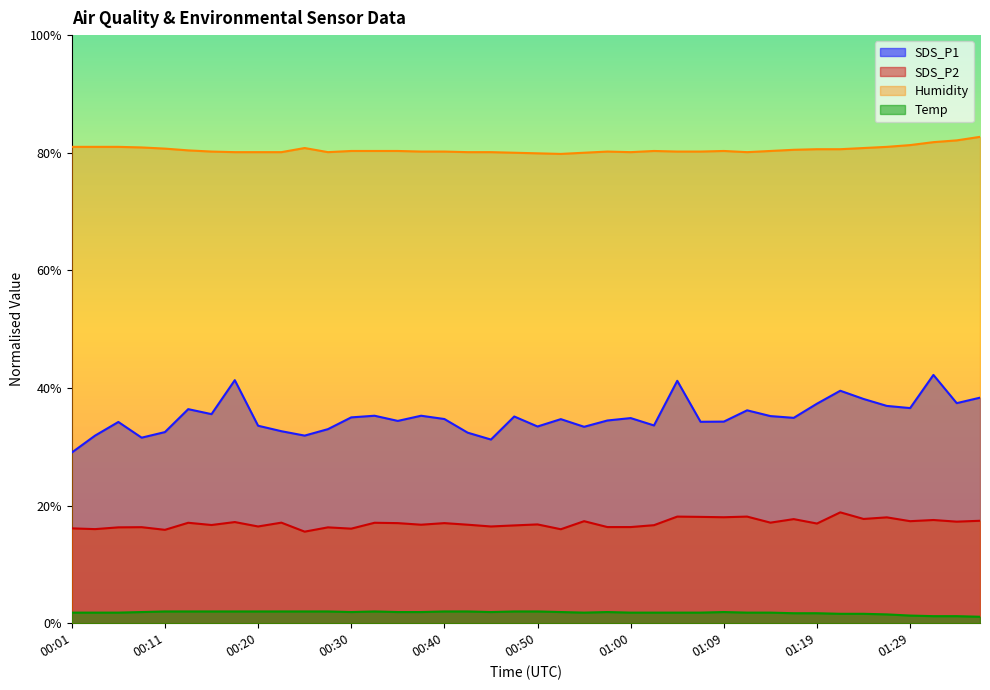

Reading left to right, transcribe all the data shown in this chart.

SDS_P1: 29.0	31.9	34.2	31.6	32.5	36.4	35.5	41.3	33.6	32.6	31.9	33.0	35.0	35.3	34.4	35.3	34.7	32.4	31.2	35.1	33.5	34.7	33.4	34.5	34.9	33.6	41.2	34.2	34.3	36.2	35.2	34.9	37.3	39.5	38.1	37.0	36.6	42.2	37.4	38.4
SDS_P2: 16.1	16.0	16.3	16.3	15.9	17.1	16.7	17.2	16.4	17.1	15.6	16.3	16.1	17.1	17.0	16.8	17.0	16.8	16.4	16.6	16.8	16.0	17.4	16.4	16.4	16.7	18.1	18.1	18.0	18.1	17.1	17.7	16.9	18.9	17.7	18.0	17.4	17.6	17.3	17.4
Humidity: 81.0	81.0	81.0	80.9	80.7	80.4	80.2	80.1	80.1	80.1	80.8	80.1	80.3	80.3	80.3	80.2	80.2	80.1	80.1	80.0	79.9	79.8	80.0	80.2	80.1	80.3	80.2	80.2	80.3	80.1	80.3	80.5	80.6	80.6	80.8	81.0	81.3	81.8	82.1	82.7
Temp: 1.8	1.8	1.8	1.9	2.0	2.0	2.0	2.0	2.0	2.0	2.0	2.0	1.9	2.0	1.9	1.9	2.0	2.0	1.9	2.0	2.0	1.9	1.8	1.9	1.8	1.8	1.8	1.8	1.9	1.8	1.8	1.7	1.7	1.6	1.6	1.5	1.3	1.2	1.2	1.1